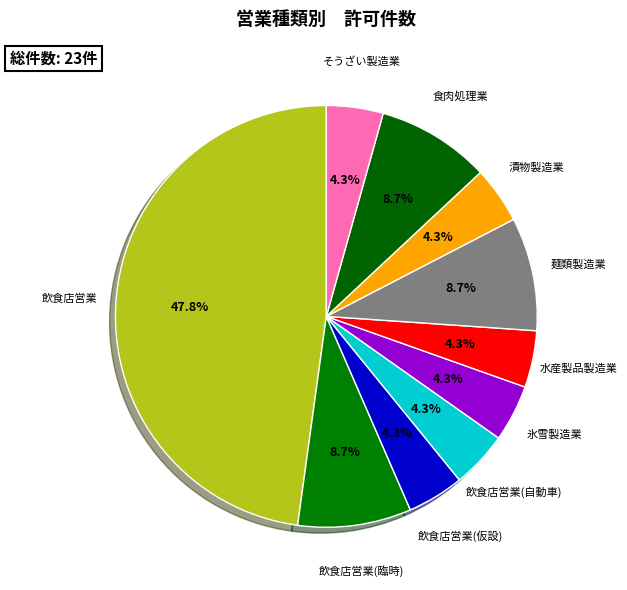

To the nearest percent, what is the average slice percentage?

10%